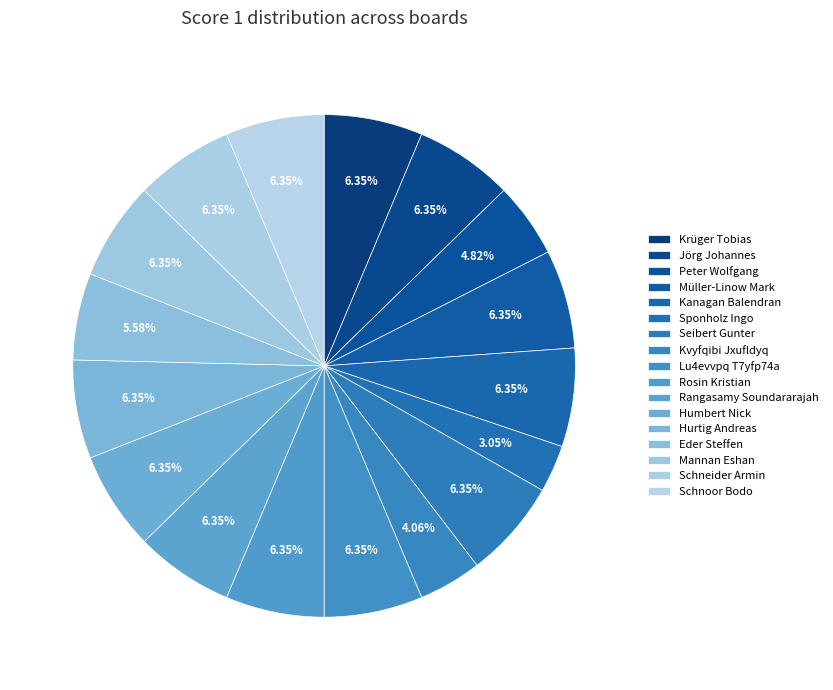

Count the number of slices in the pie.

17